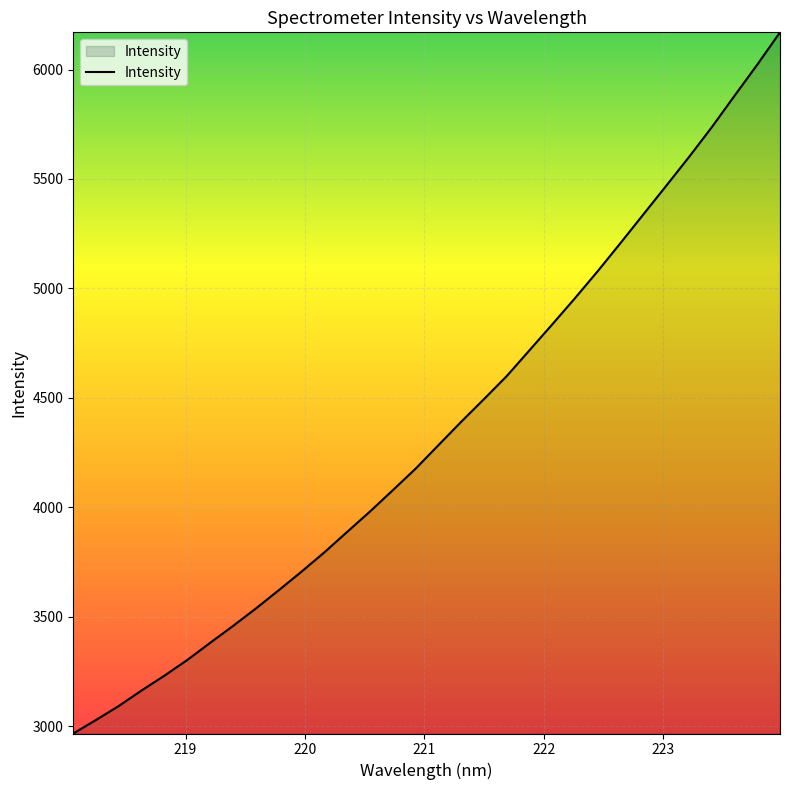

What is the difference between the maximum and minimum values?

3203.8